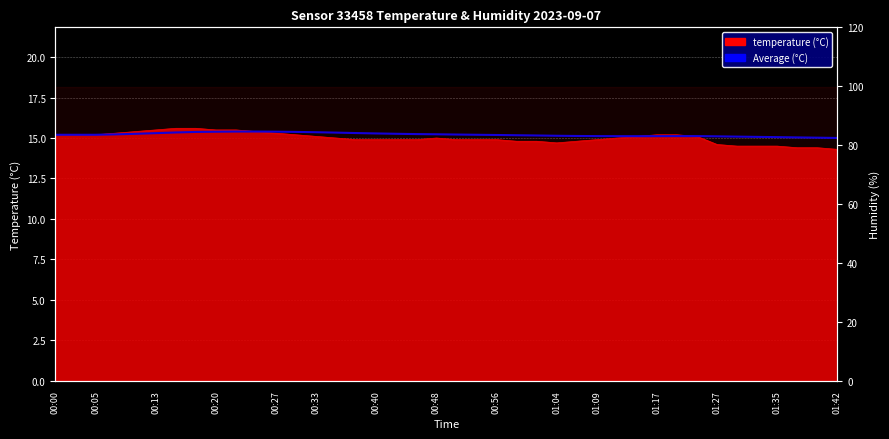

What is the sum of the values at 01:42 and 00:05?

30.2